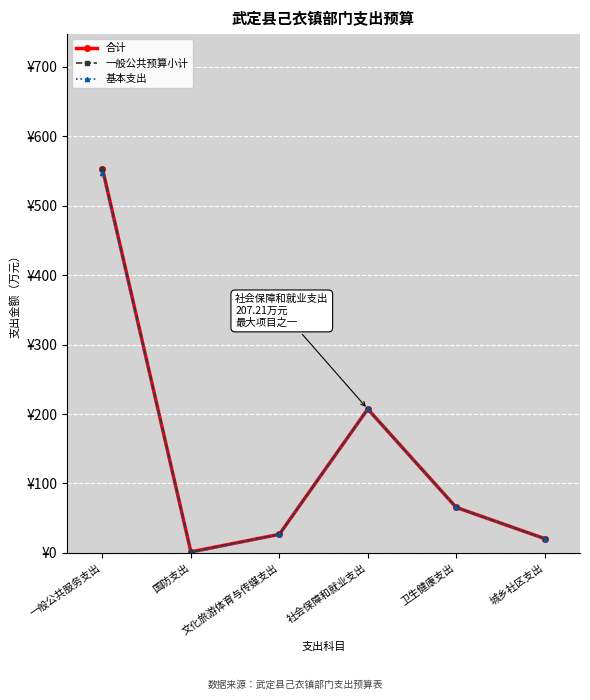

Is this an area chart (filled region under the line)?

No